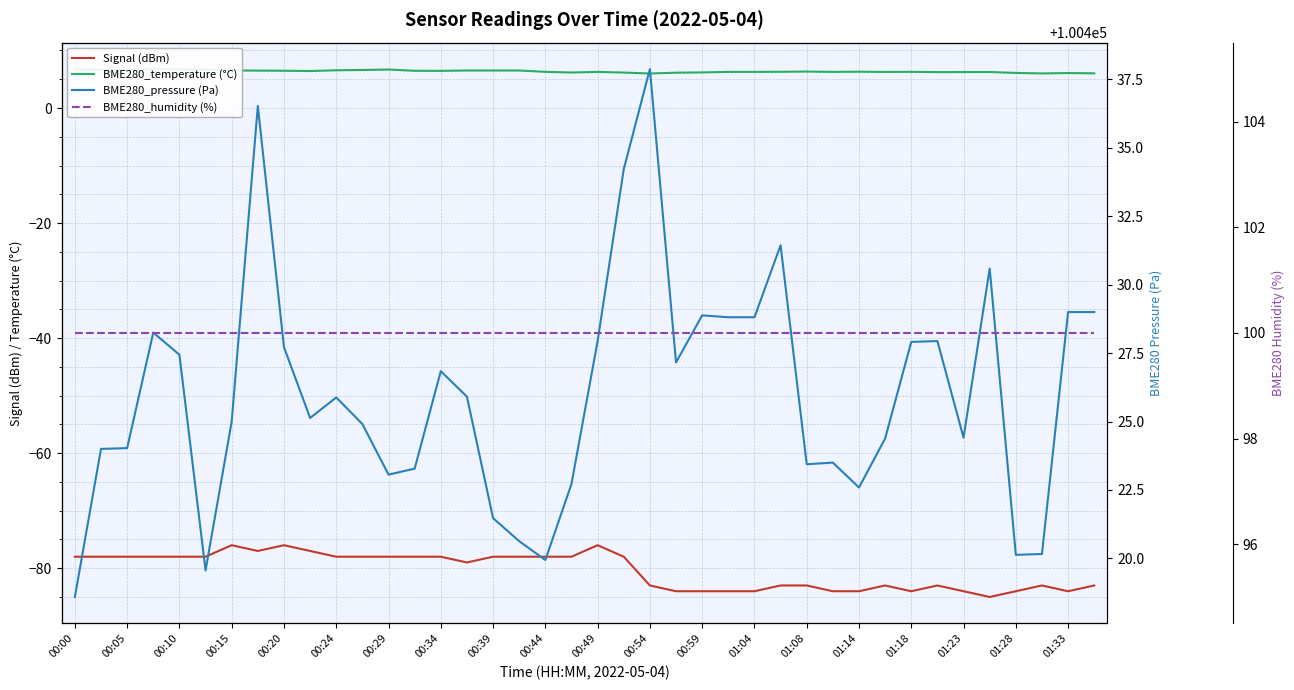

True or false: BME280_pressure (Pa) and BME280_humidity (%) cross at least once.

False